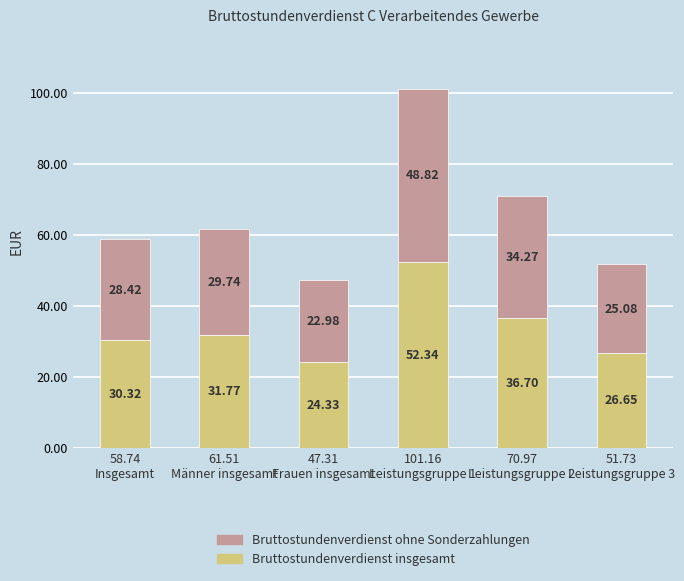

What is the difference between the maximum and second lowest values in the Bruttostundenverdienst insgesamt series?

25.7